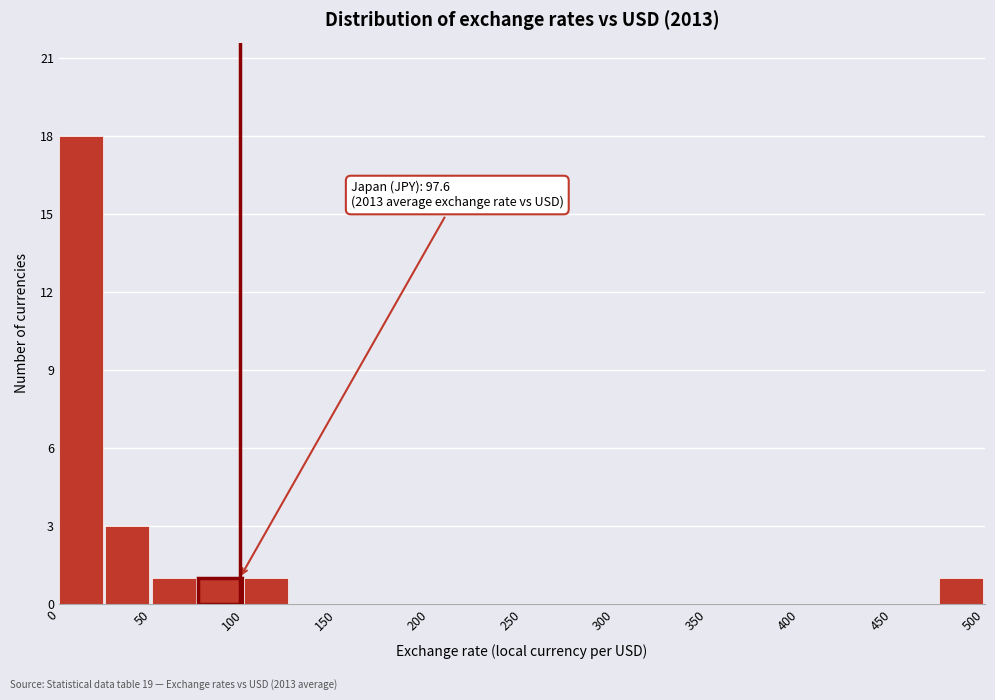

Which range on the x-axis has the tallest bar?

0 to 25